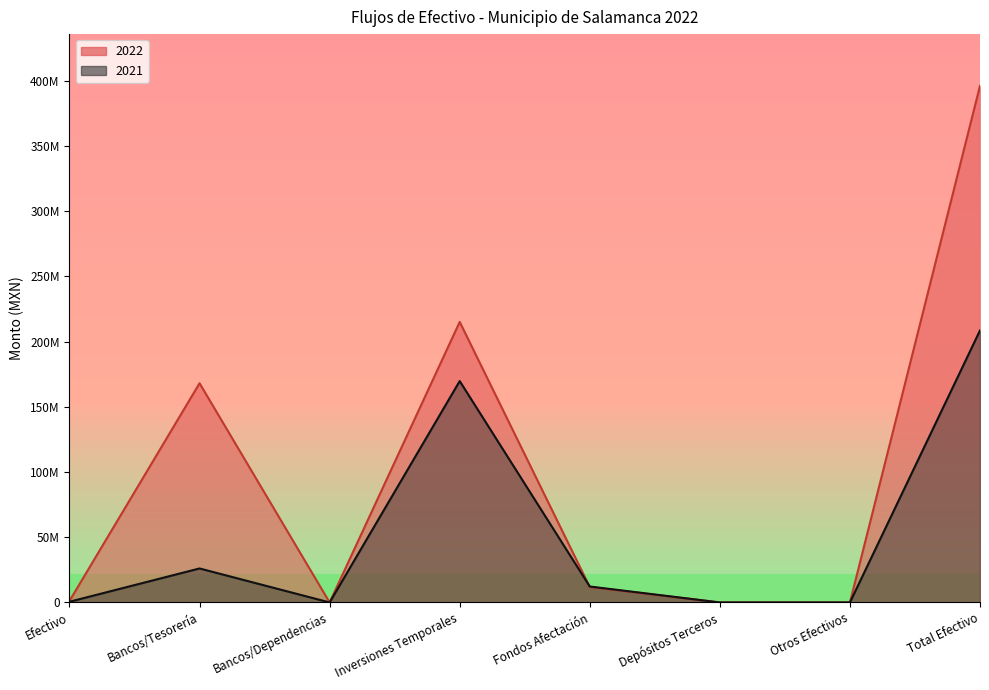

Reading left to right, extract all data points from this chart.

2022: Efectivo=1154887.0	Bancos/Tesorería=168003011.6	Bancos/Dependencias=0.0	Inversiones Temporales=215004141.3	Fondos Afectación=11836249.6	Depósitos Terceros=0.0	Otros Efectivos=0.0	Total Efectivo=395998289.4
2021: Efectivo=540402.4	Bancos/Tesorería=26050091.6	Bancos/Dependencias=0.0	Inversiones Temporales=169669586.9	Fondos Afectación=12220447.6	Depósitos Terceros=0.0	Otros Efectivos=0.0	Total Efectivo=208480528.5